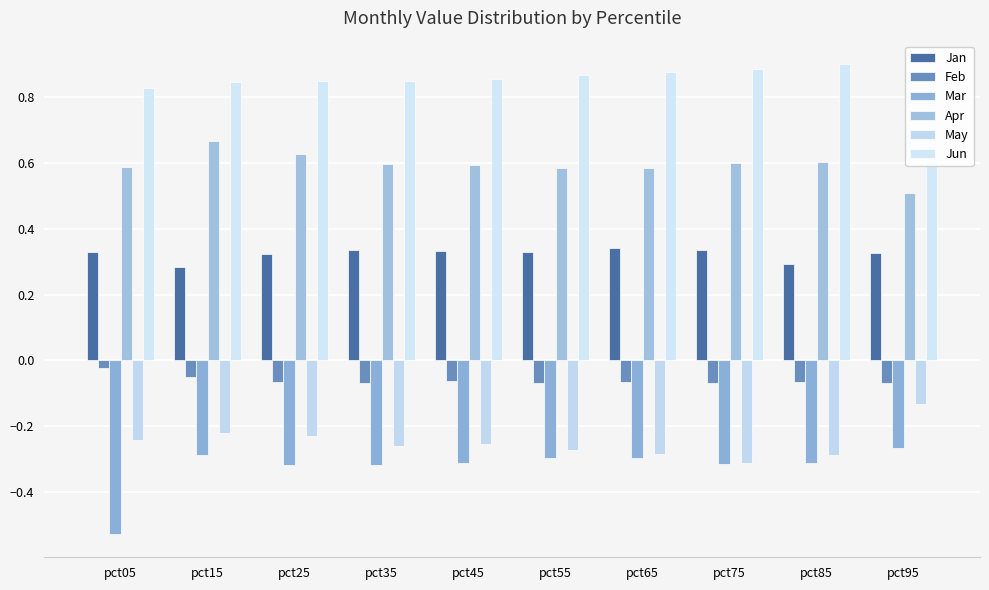

Which series has the largest total across all categories?

Jun